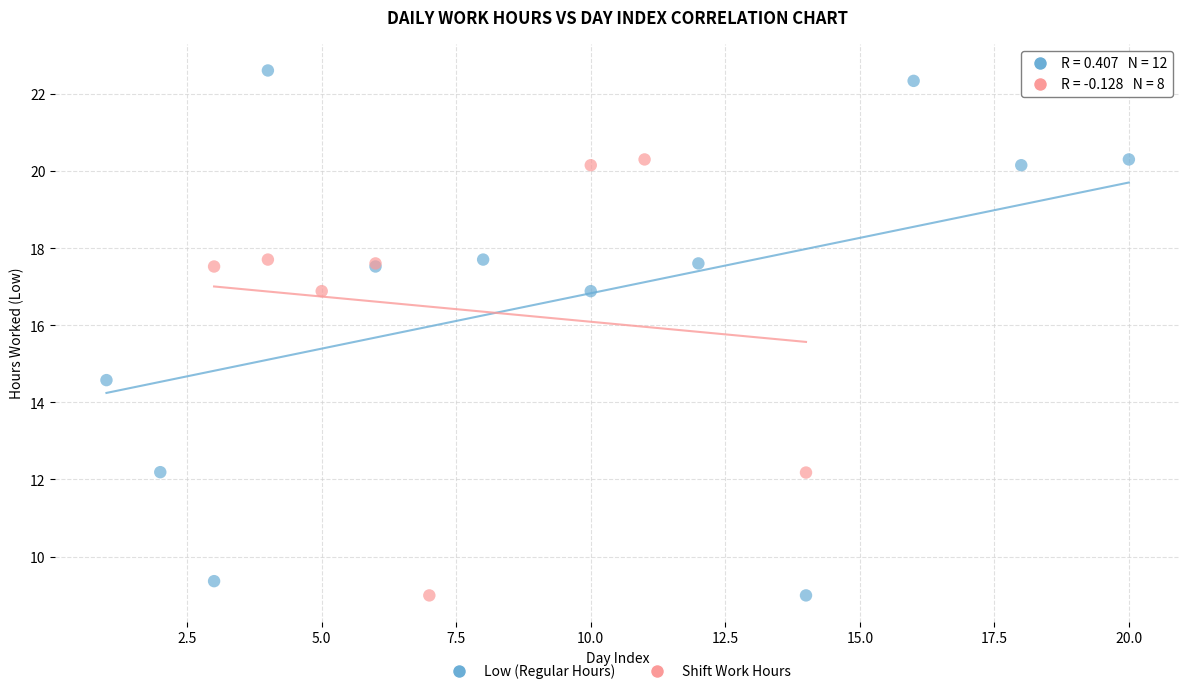

Which series has the largest Y range (max minus min)?

Low (Regular Hours)